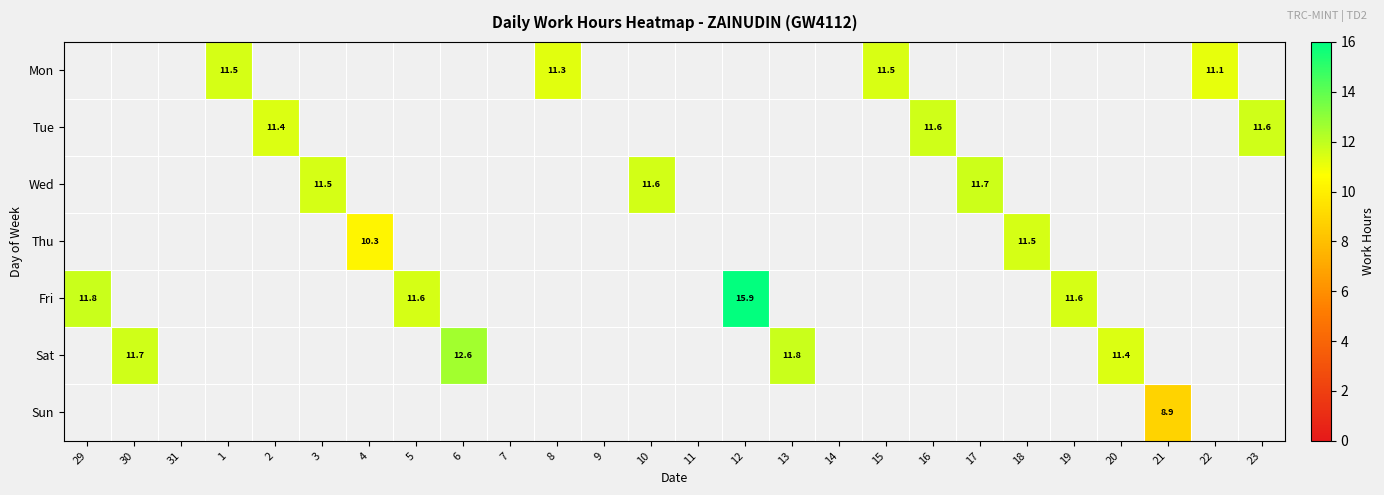

What is the total value across all series at 12?

15.9